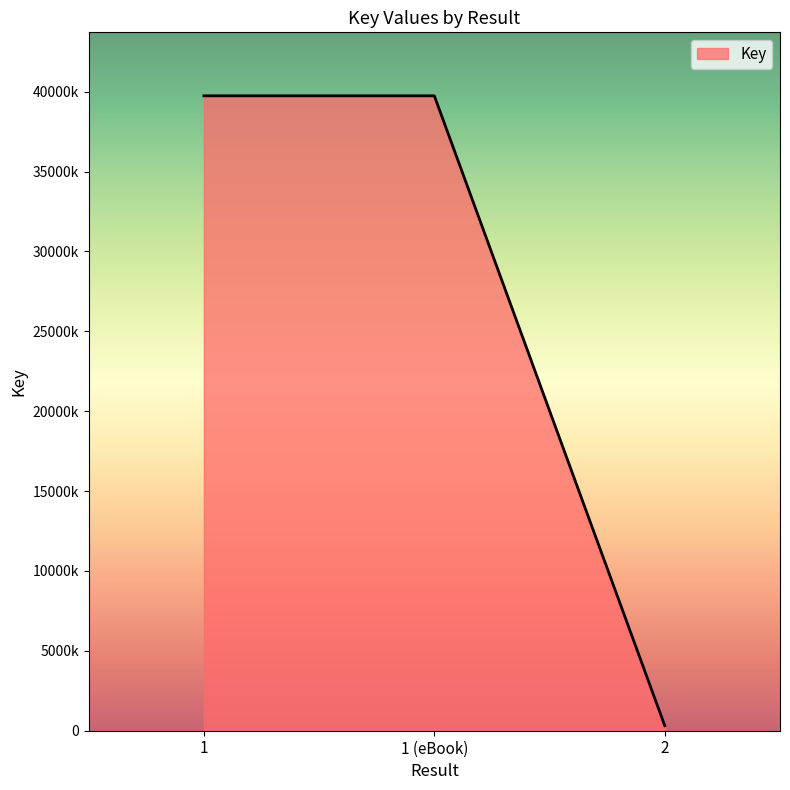

Does the chart display data point markers on the line(s)?

No